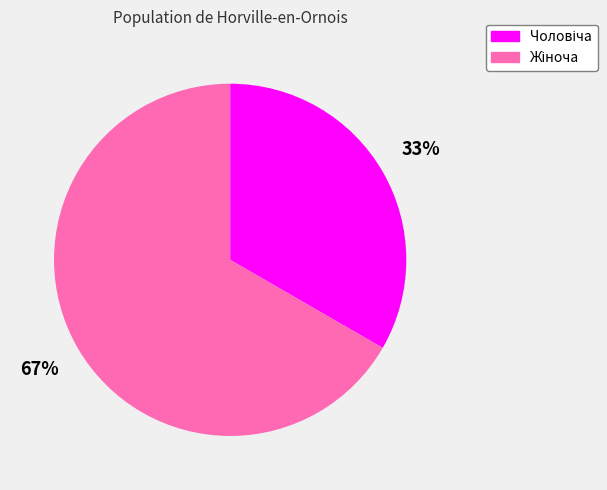

To the nearest percent, what is the average slice percentage?

50%